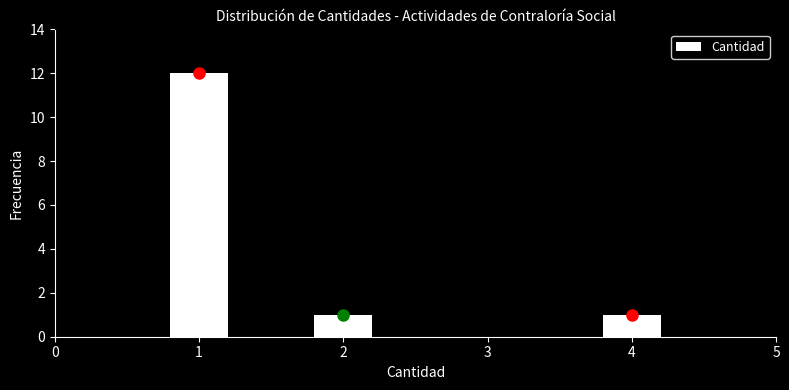

Reading right to left, extract all data points from this chart.

5=0	4=1	3=0	2=1	1=12